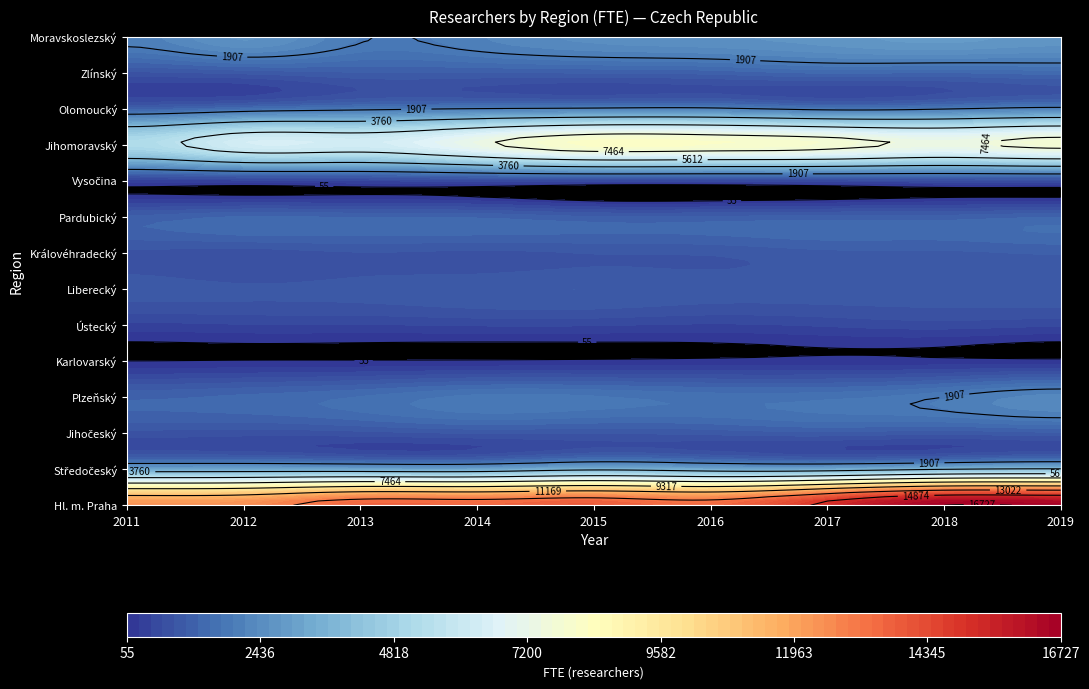

Is it true that Středočeský equals 4210.9 at 2013?

False